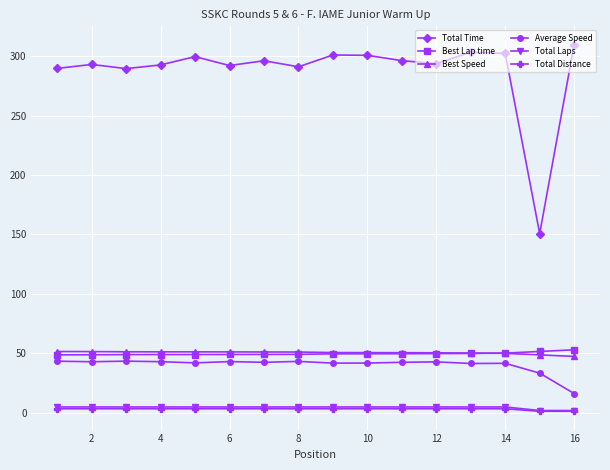

What is the value of the Average Speed point at the 7th from the left?

42.6